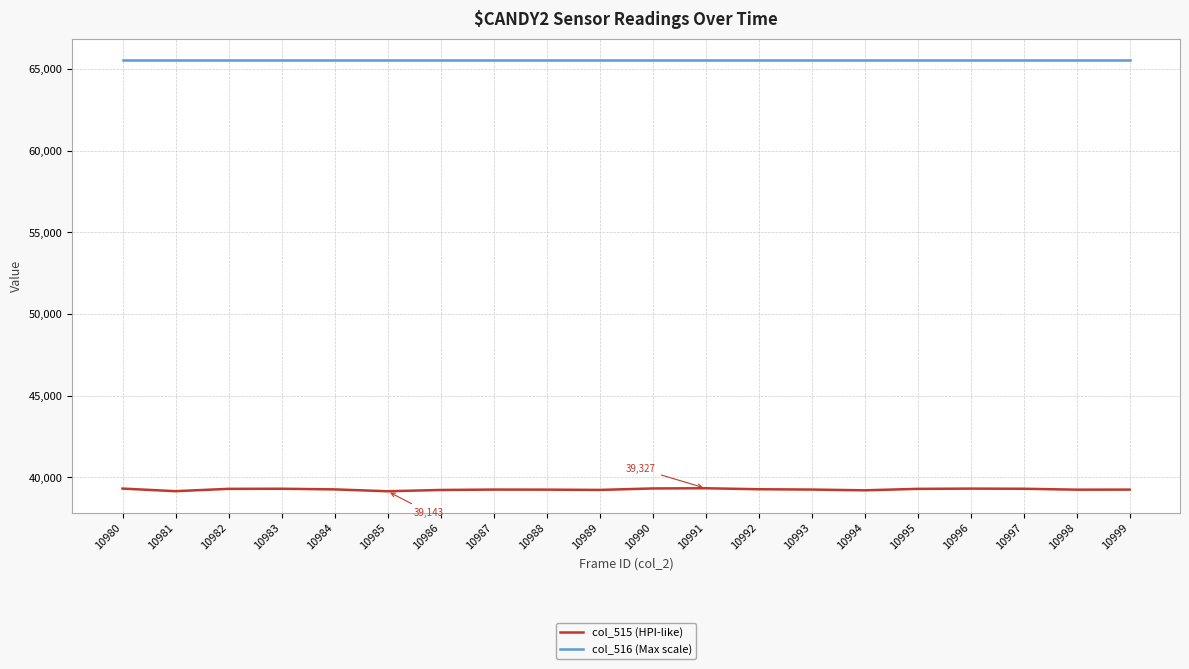

Is the value of col_515 (HPI-like) at 10997 greater than the value of col_516 (Max scale) at 10993?

No